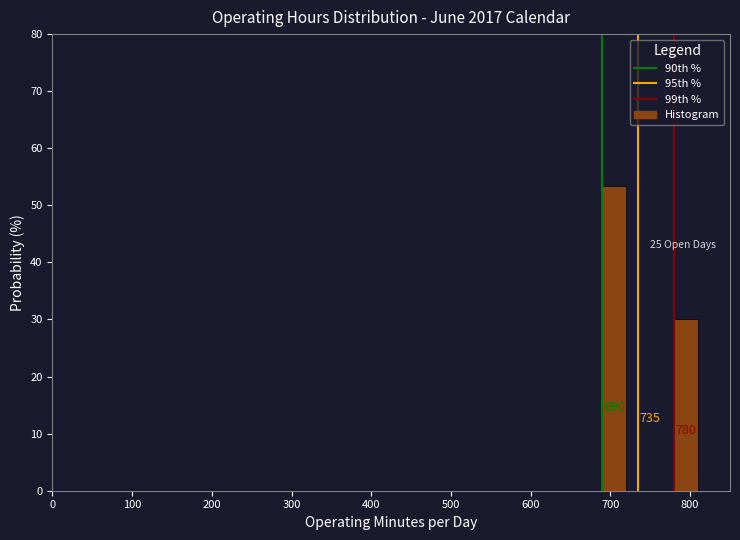

Around what value on the x-axis is the tallest bar? Give the approximate position of its centre, as read against the axis.

710